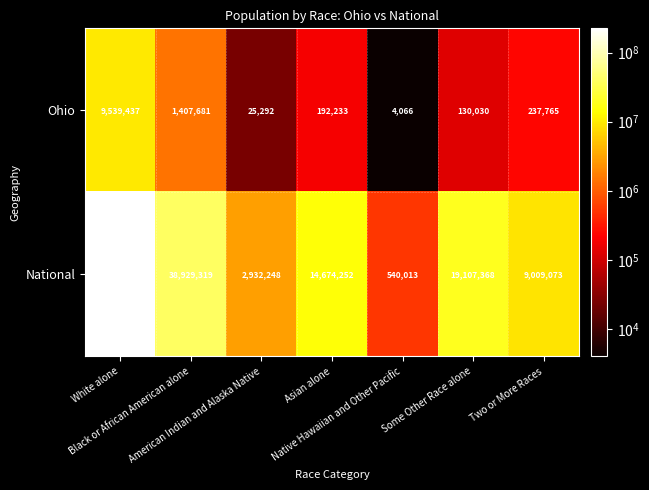

Between Black or African American alone and American Indian and Alaska Native, which series saw the biggest shift?

National